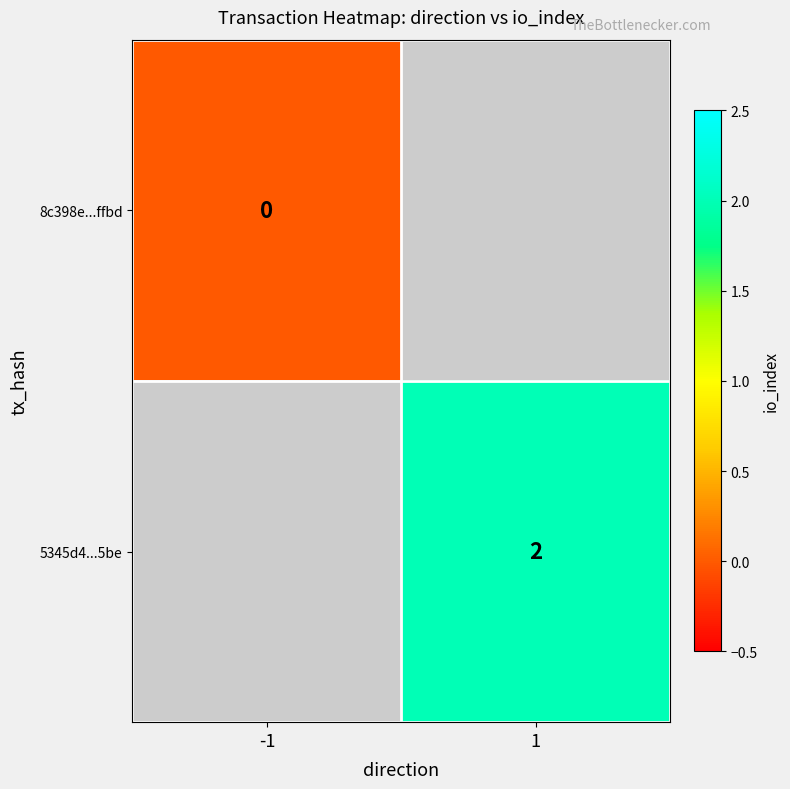

How many series are shown in this chart?

2